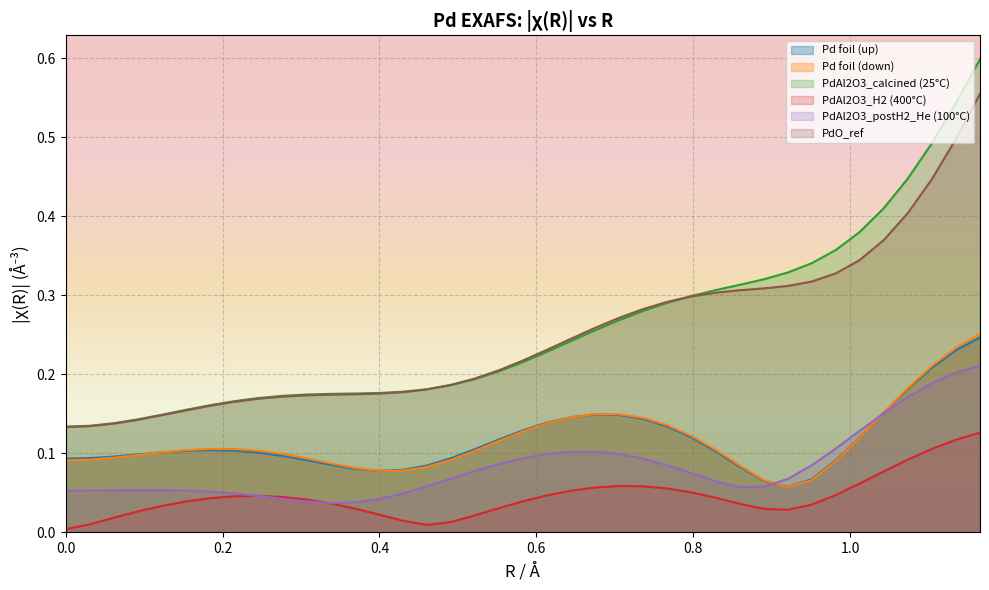

What is the difference between the maximum and minimum values in the Pd foil (up) series?

0.2